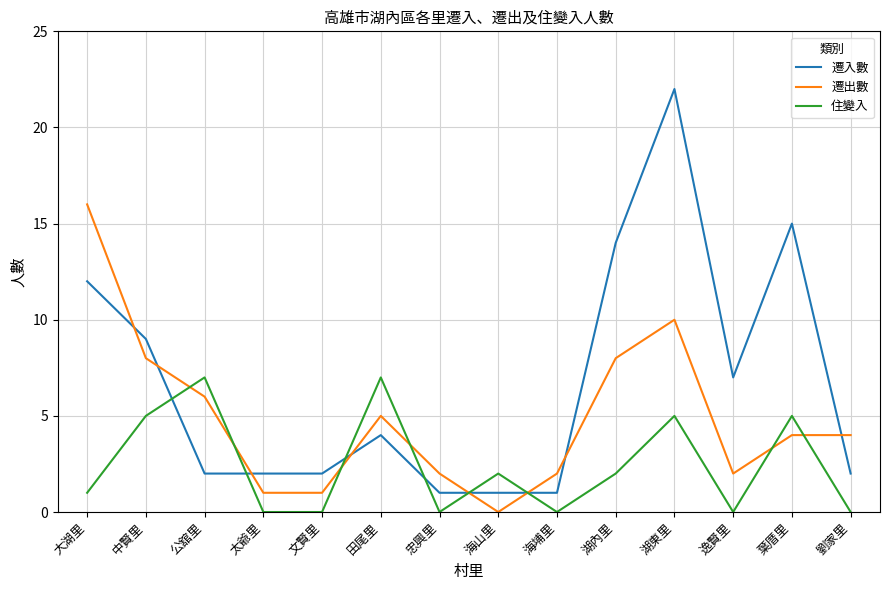

What is the spread (max minus min) of values at 公舘里?

5